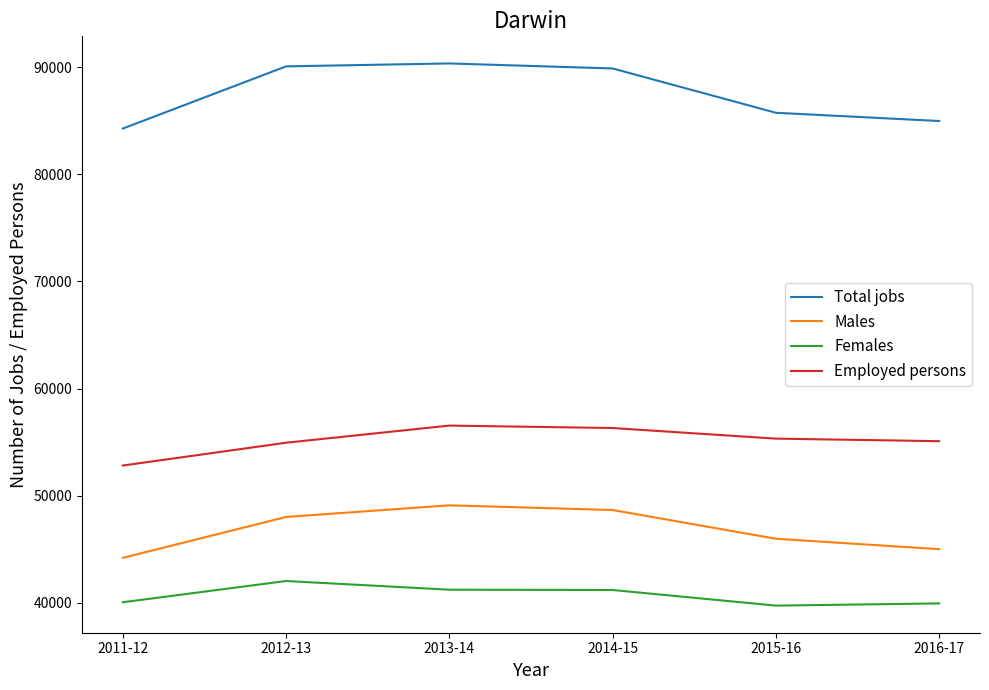

Which series changed the most between 2014-15 and 2015-16?

Total jobs